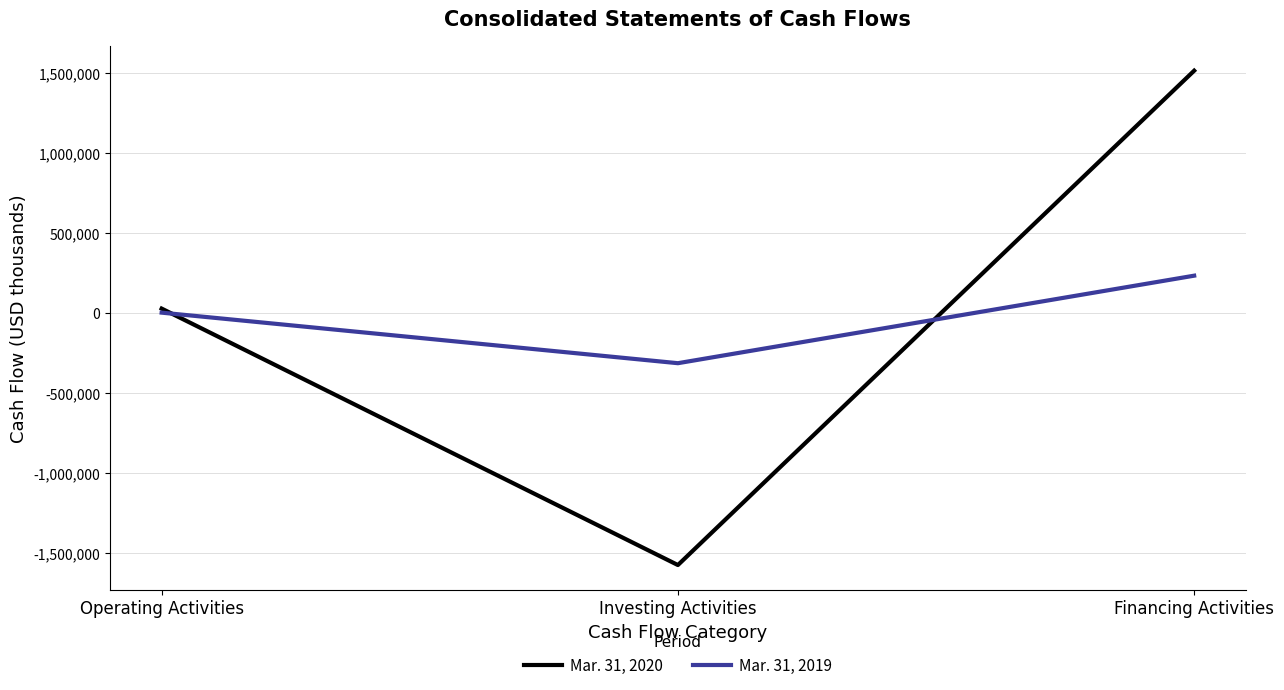

Count the number of data series in this chart.

2